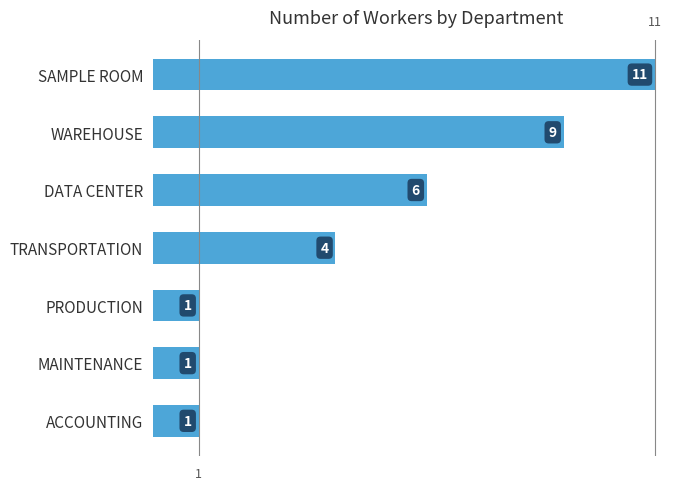

Approximately how many times larger is the value at ACCOUNTING compared to MAINTENANCE?

1.0